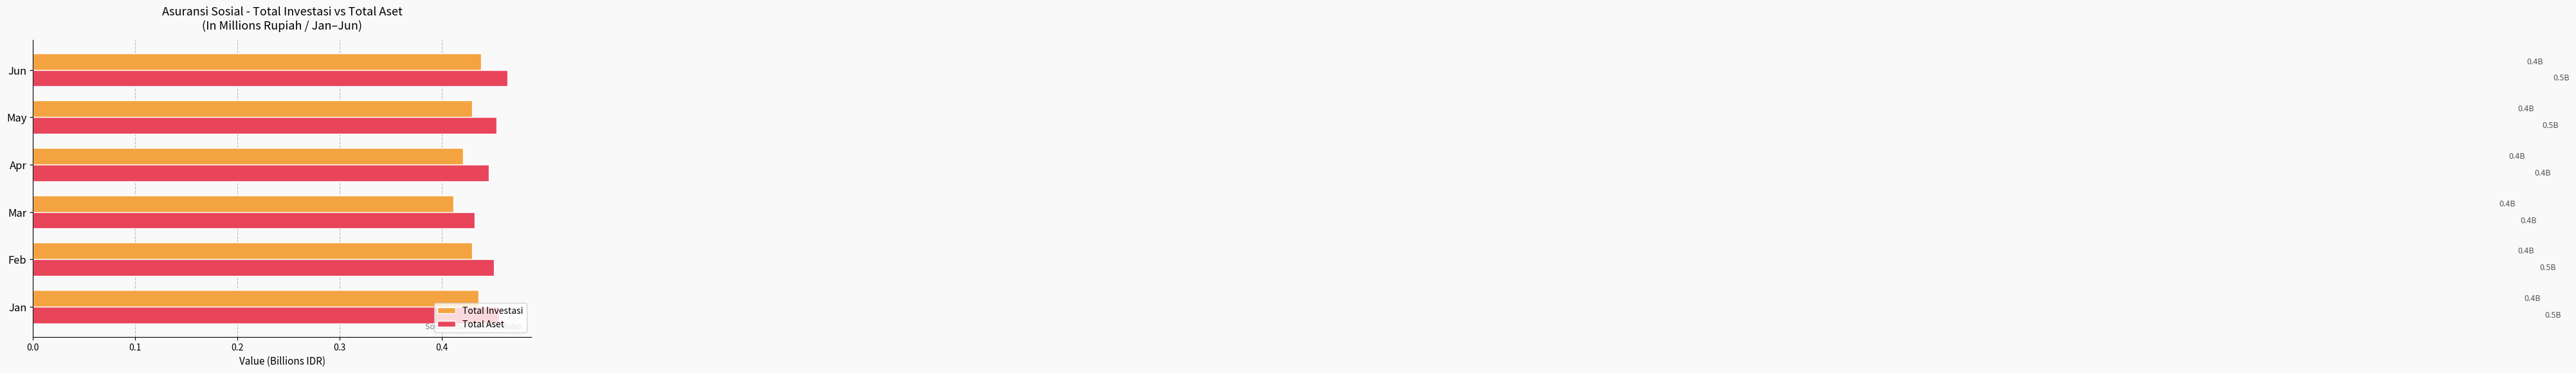

True or false: Total Investasi has a value of 0.6 at Jun.

False